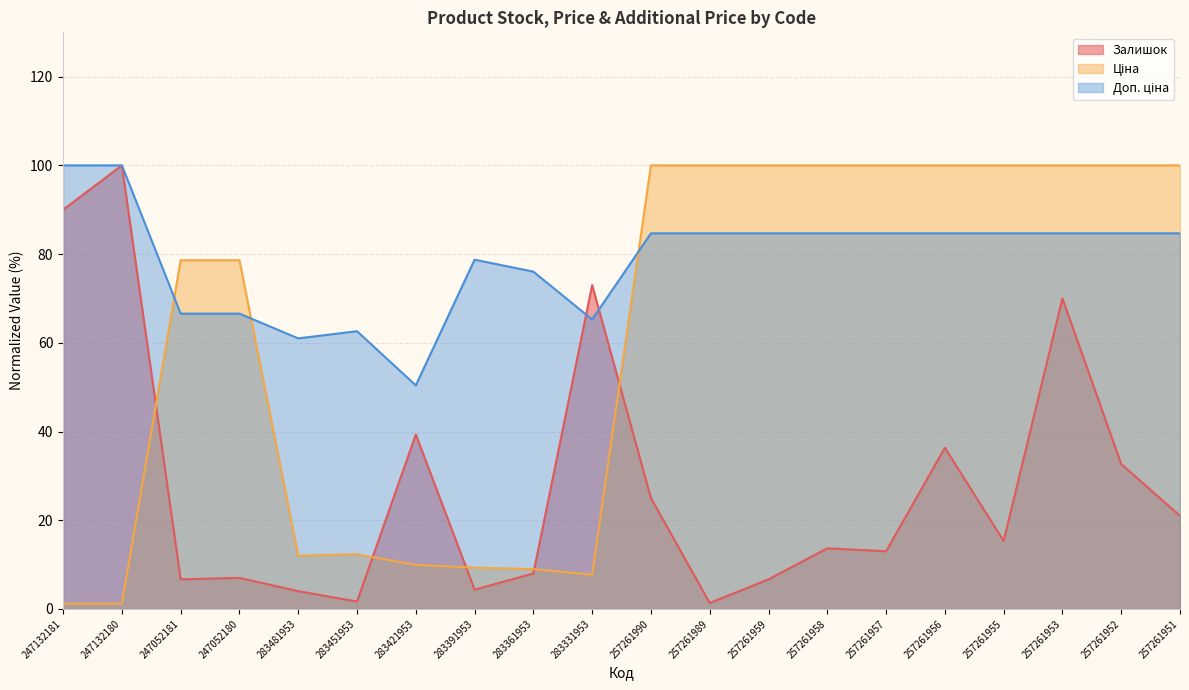

What is the average value of the Доп. ціна series?

78.7